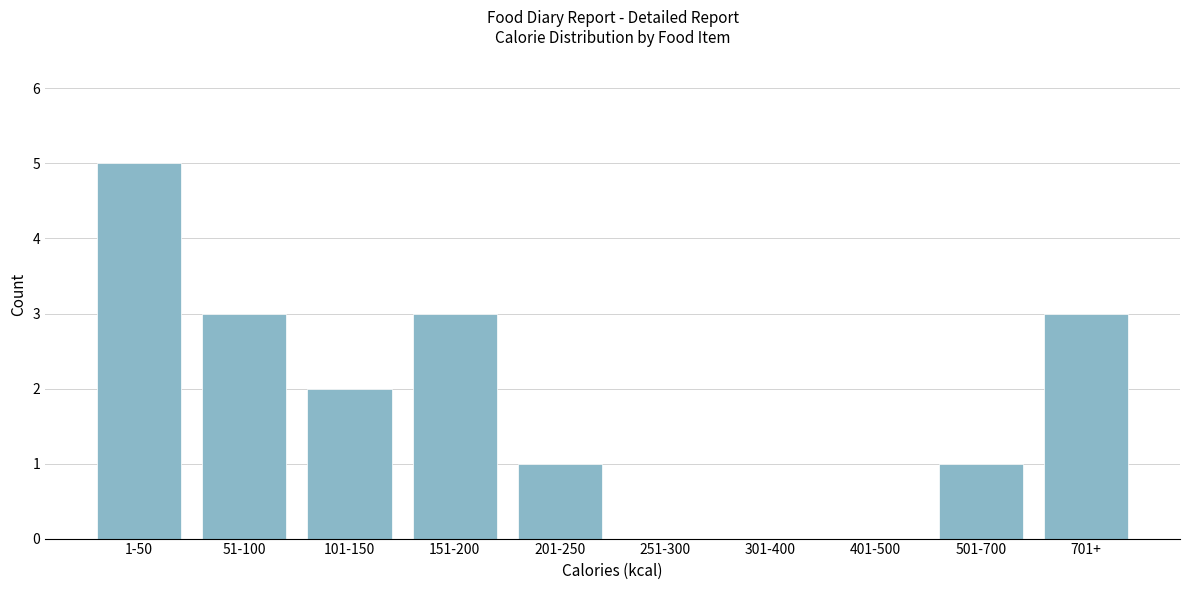

Reading right to left, what are all the values shown in this chart?

701+=3	501-700=1	401-500=0	301-400=0	251-300=0	201-250=1	151-200=3	101-150=2	51-100=3	1-50=5